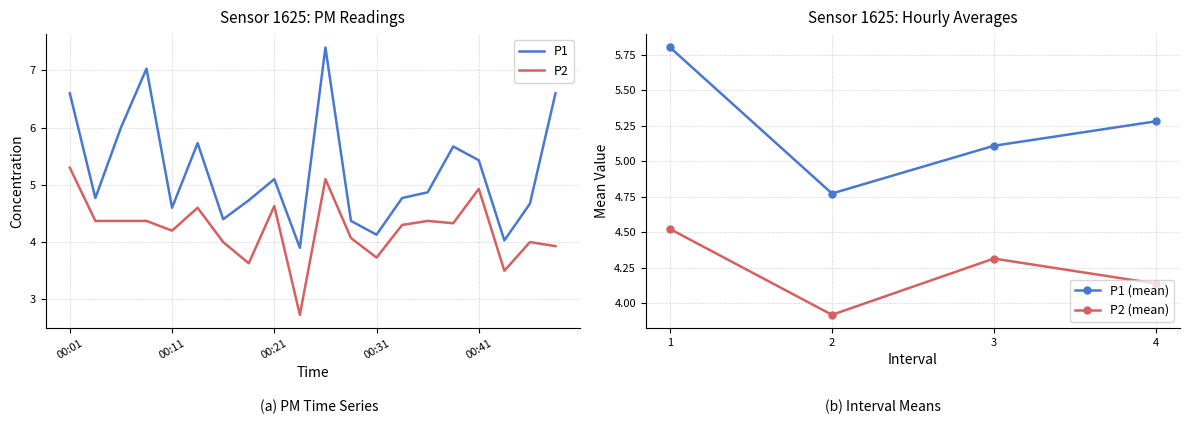

True or false: P1 and P2 intersect in this chart.

False